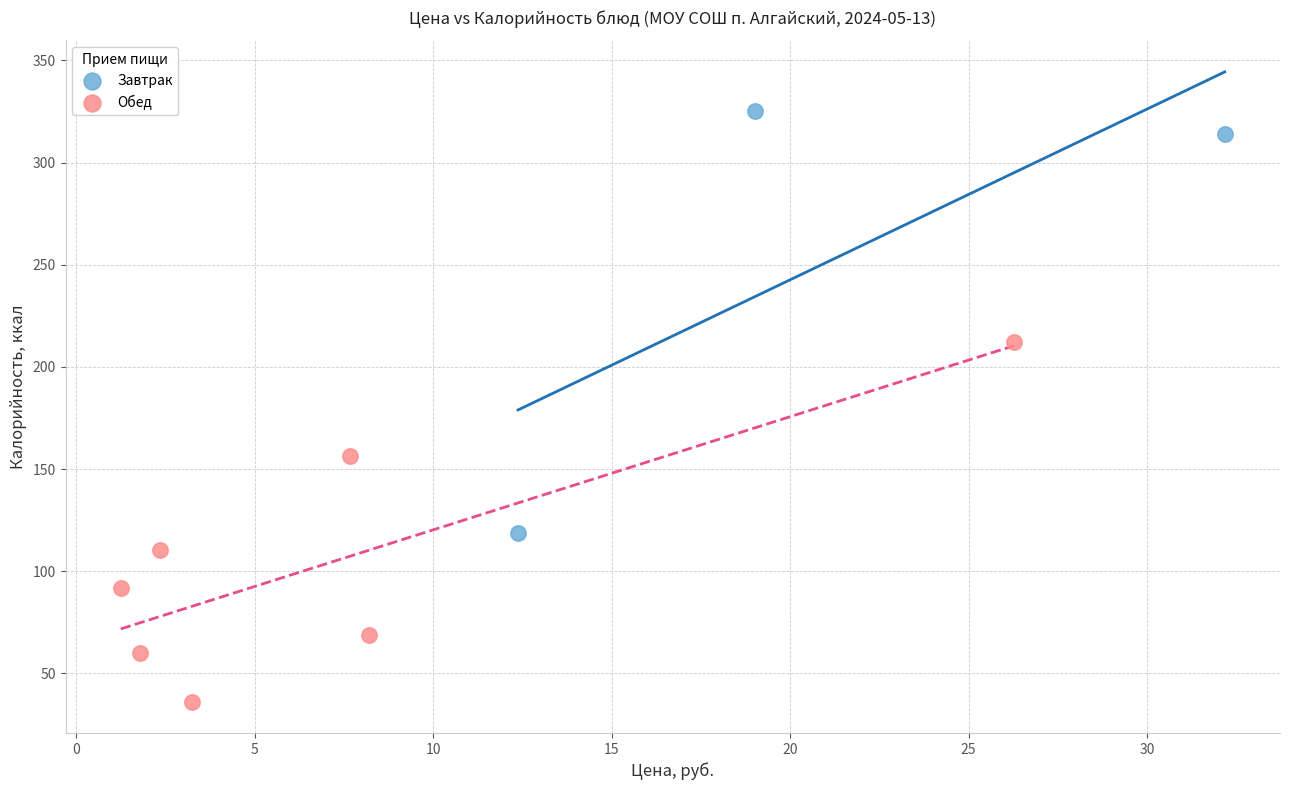

Which series contains the highest Y value?

Завтрак